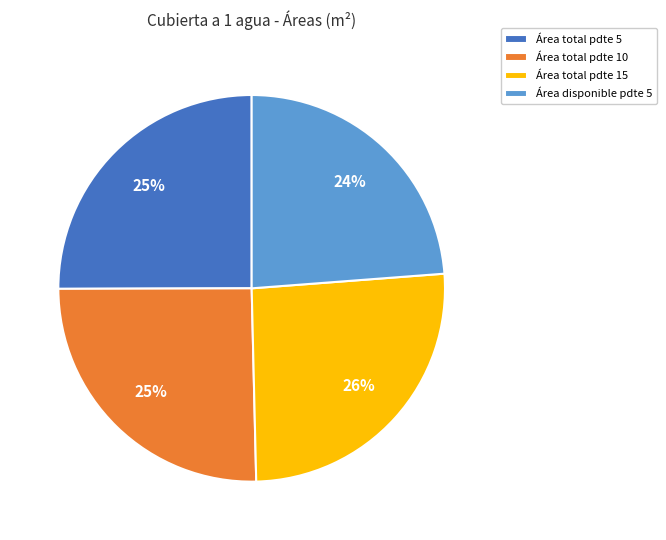

Which category has the smallest portion of the pie?

Área disponible pdte 5